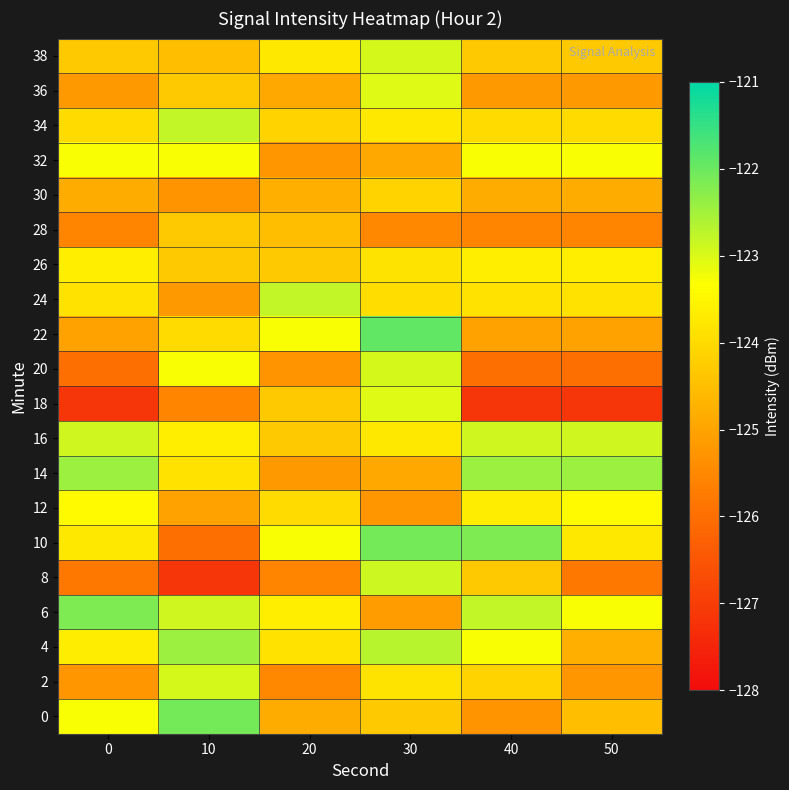

Count the number of data series in this chart.

20